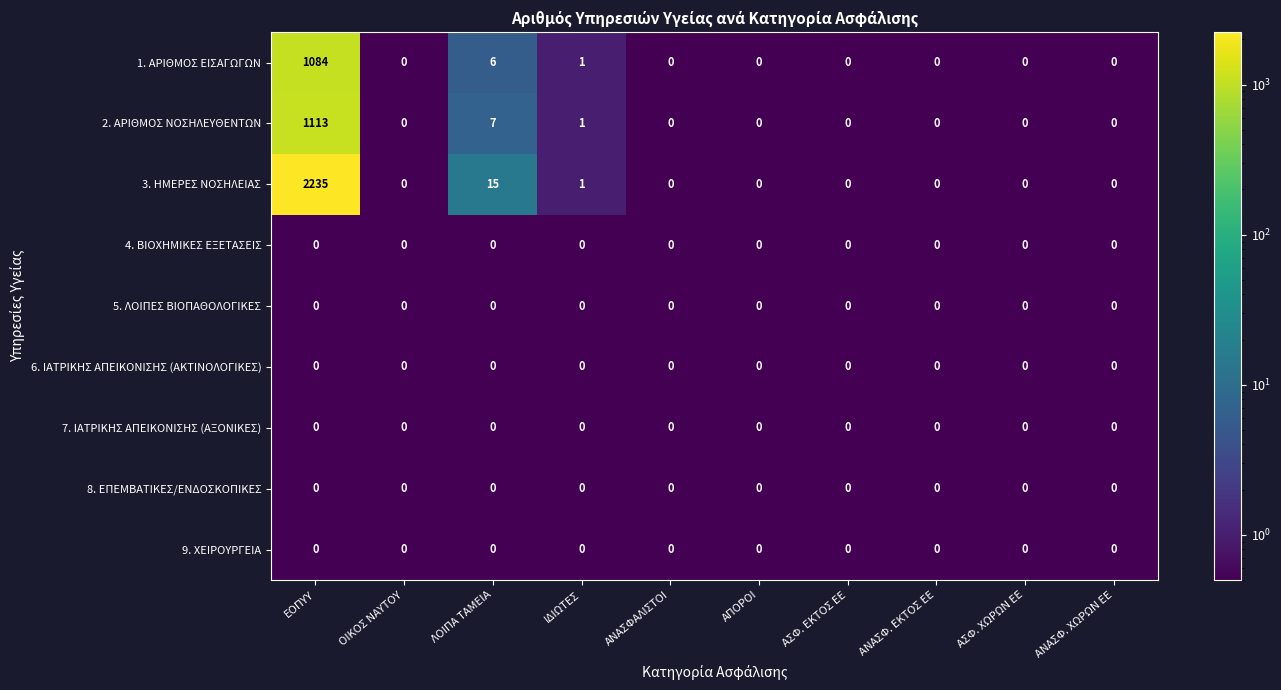

Is it true that 7. ΙΑΤΡΙΚΗΣ ΑΠΕΙΚΟΝΙΣΗΣ (ΑΞΟΝΙΚΕΣ) equals 0 at ΑΣΦ. ΕΚΤΟΣ ΕΕ?

True